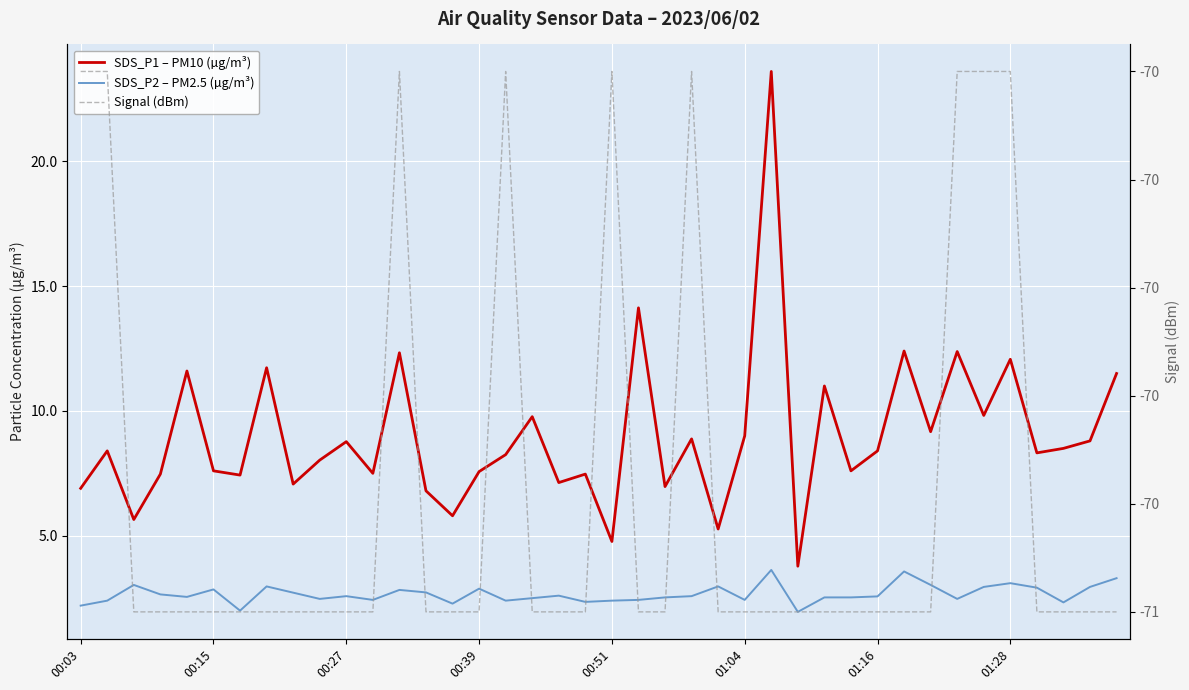

What is the difference between the maximum and minimum values in the Signal (dBm) series?

1.0